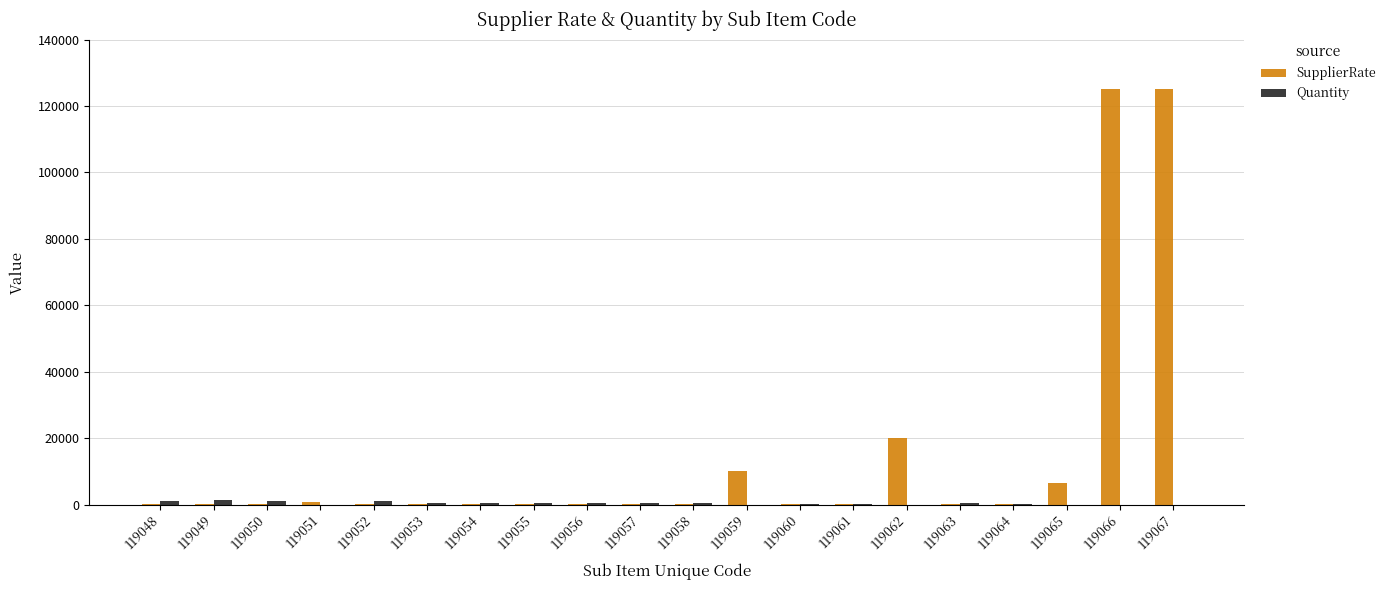

Between 119054 and 119067, which series saw the biggest shift?

SupplierRate